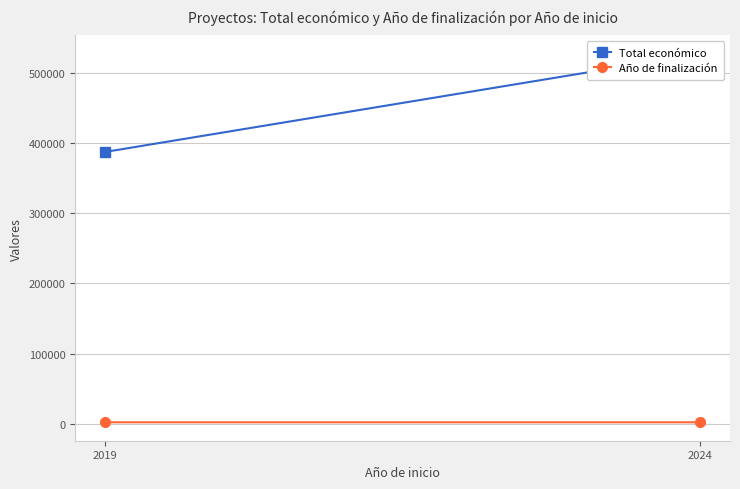

Which has a higher value, 2019 or 2024?

2024